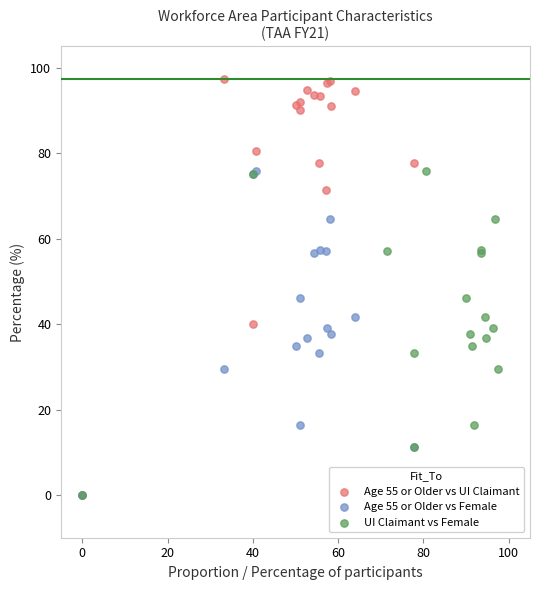

Which series has the widest spread of Y values?

Age 55 or Older vs UI Claimant